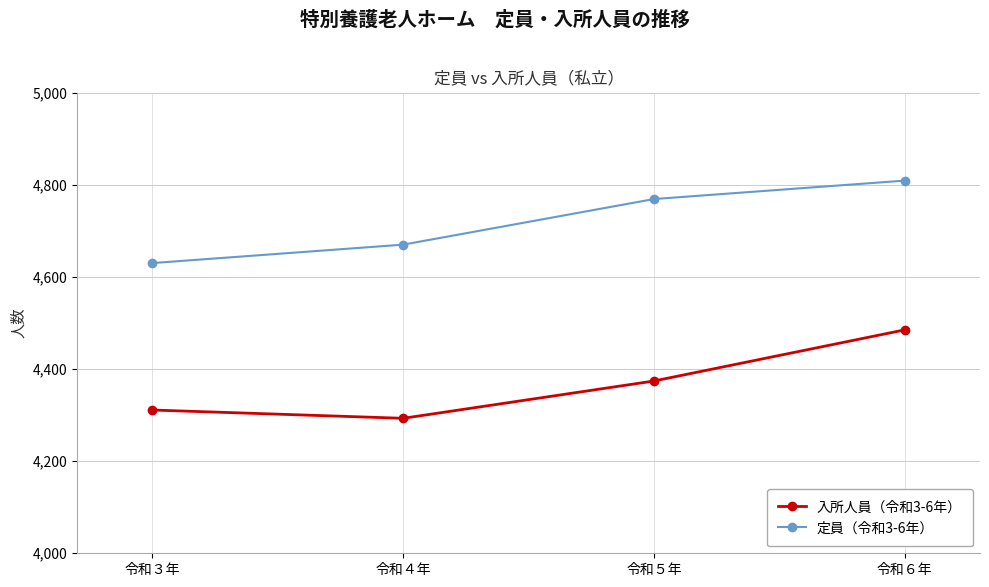

True or false: 定員（令和3-6年） and 入所人員（令和3-6年） intersect in this chart.

False